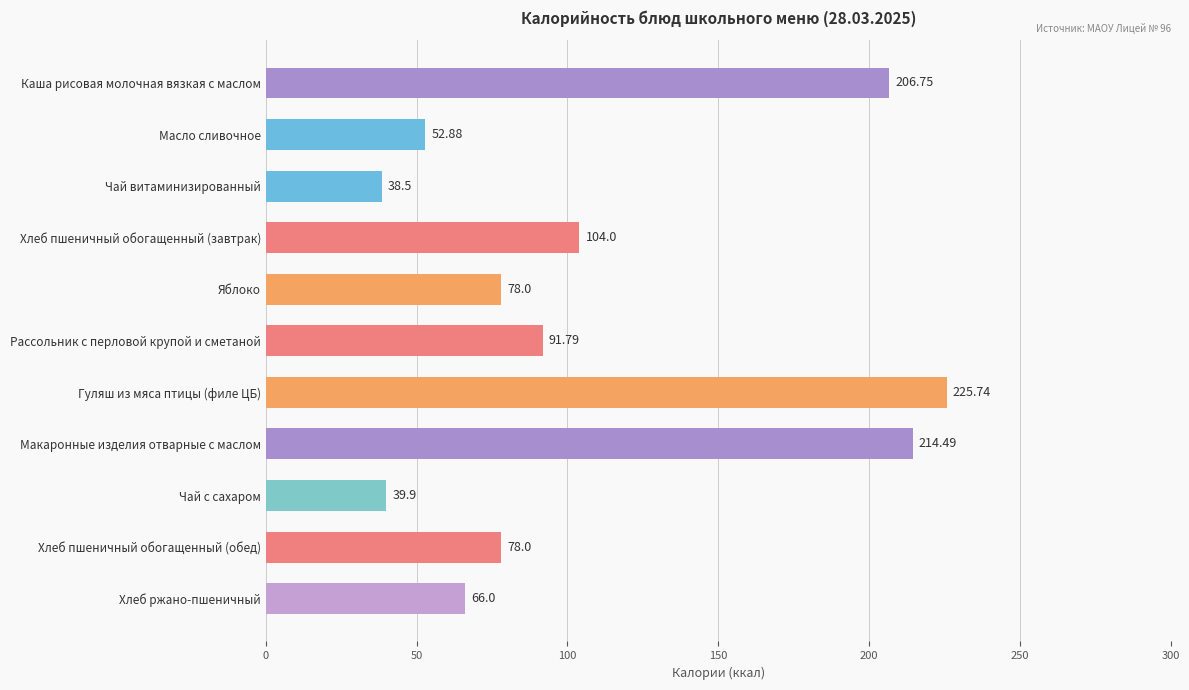

How many bars are there in total?

11